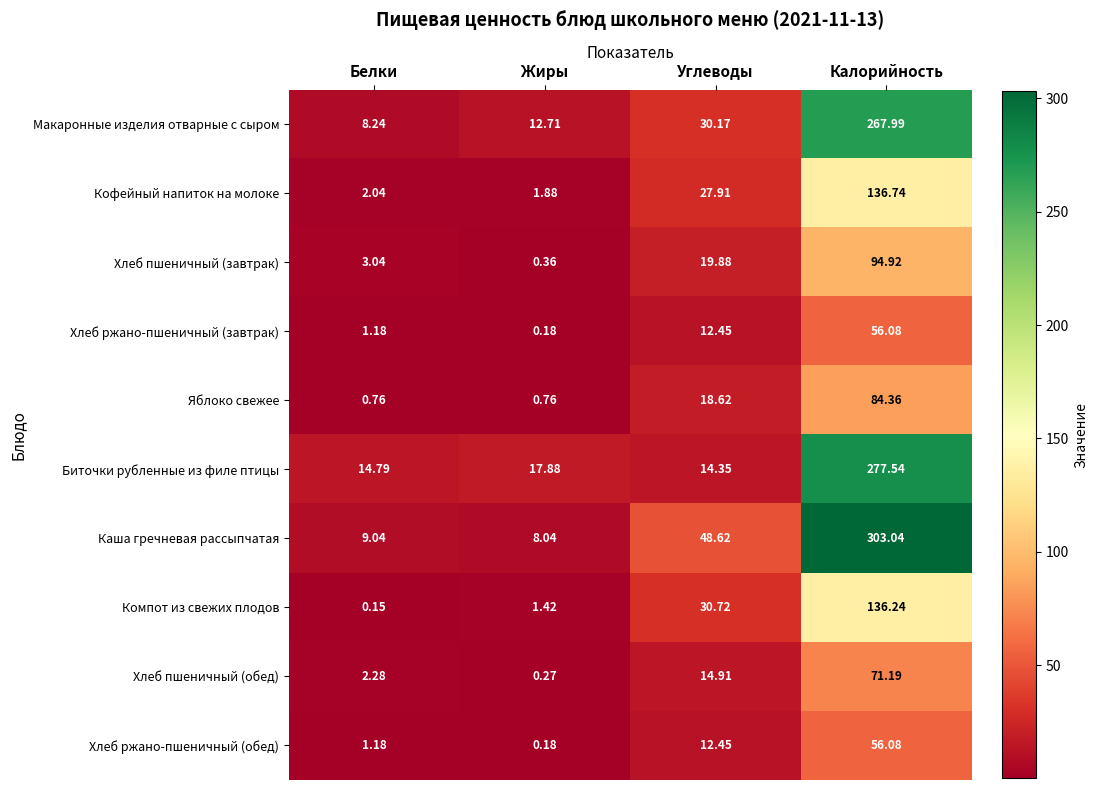

At which category does the chart reach its minimum across all series?

Белки